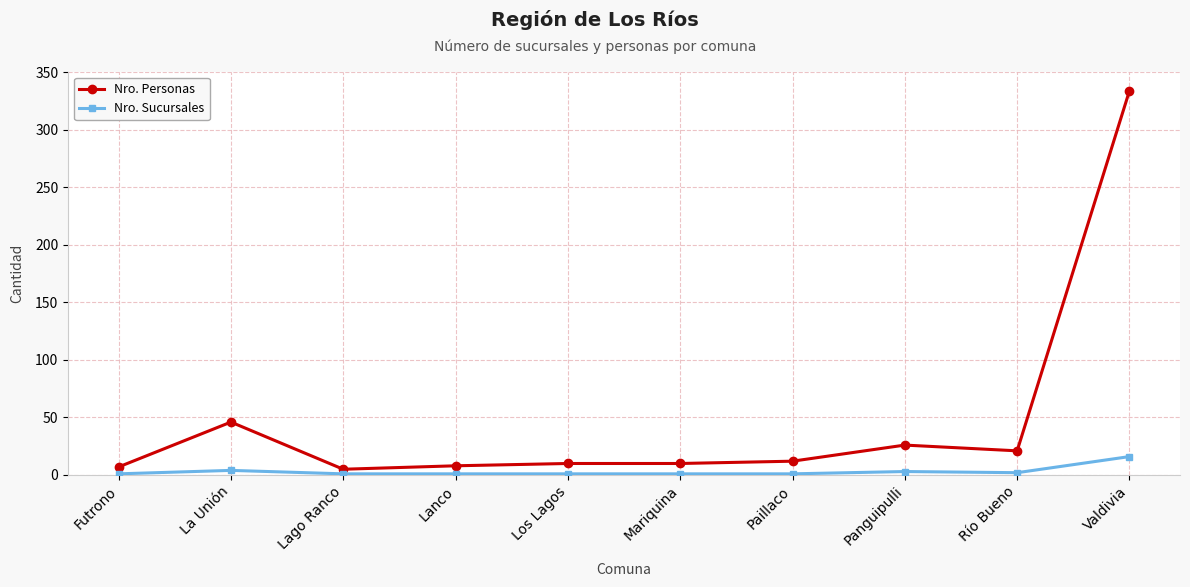

What is the highest value of the Nro. Personas series?

334